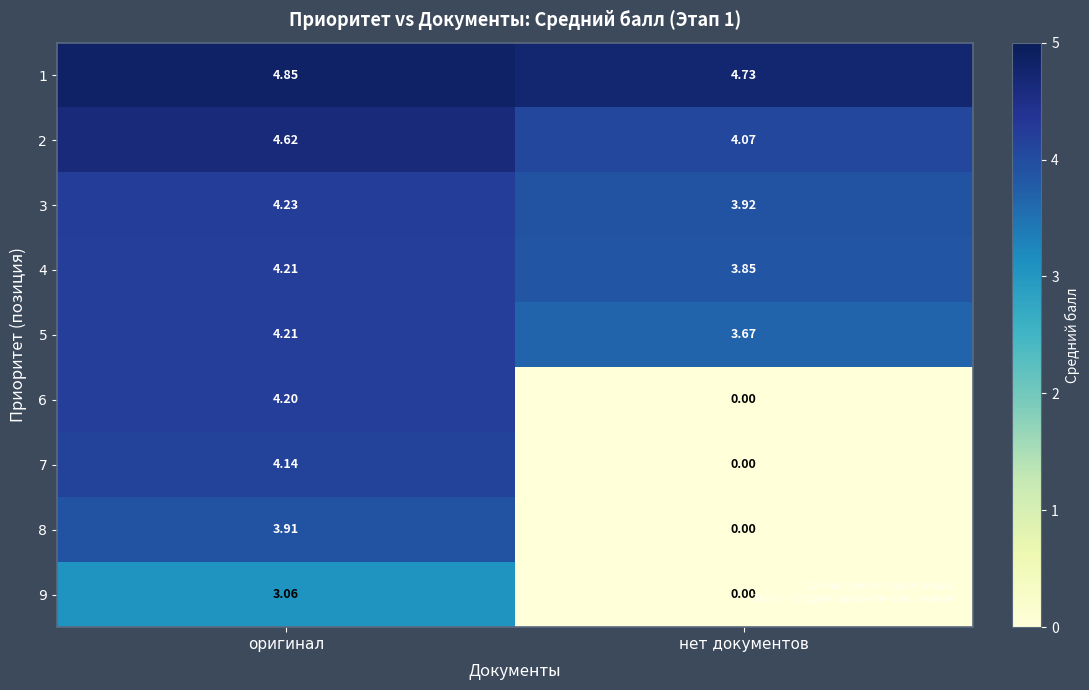

Where is 4 nearest to the value 4?

нет документов